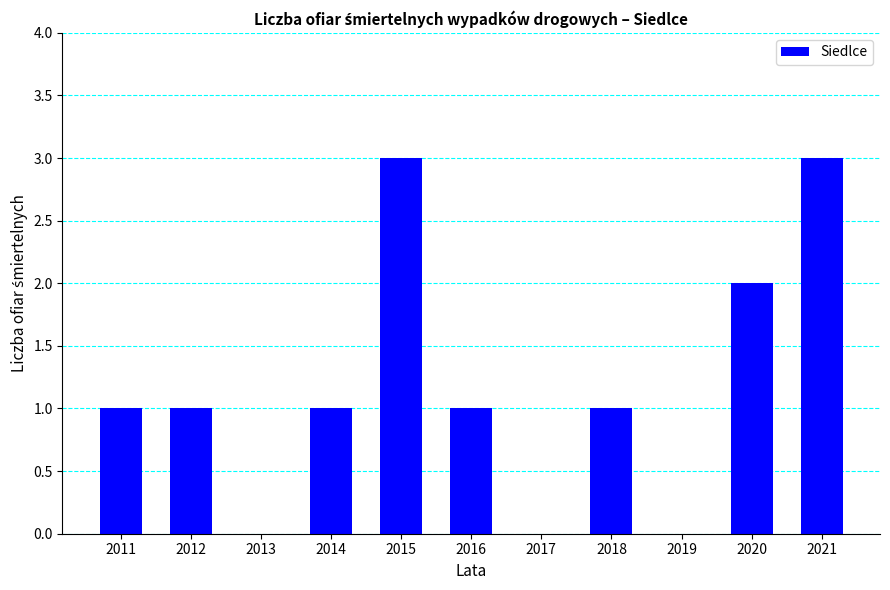

How many distinct data groups are displayed?

1